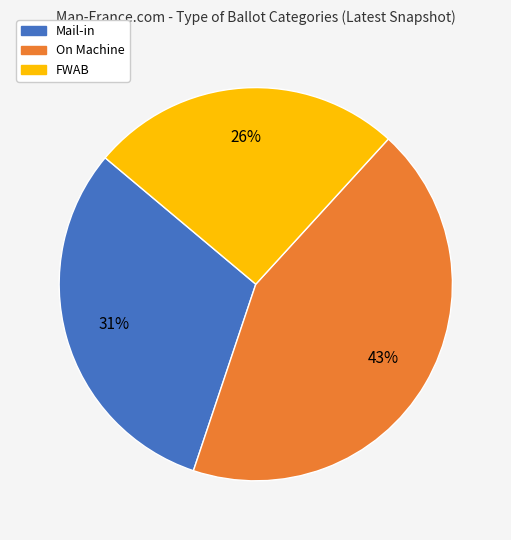

Is the sum of Mail-in and On Machine greater than half?

Yes